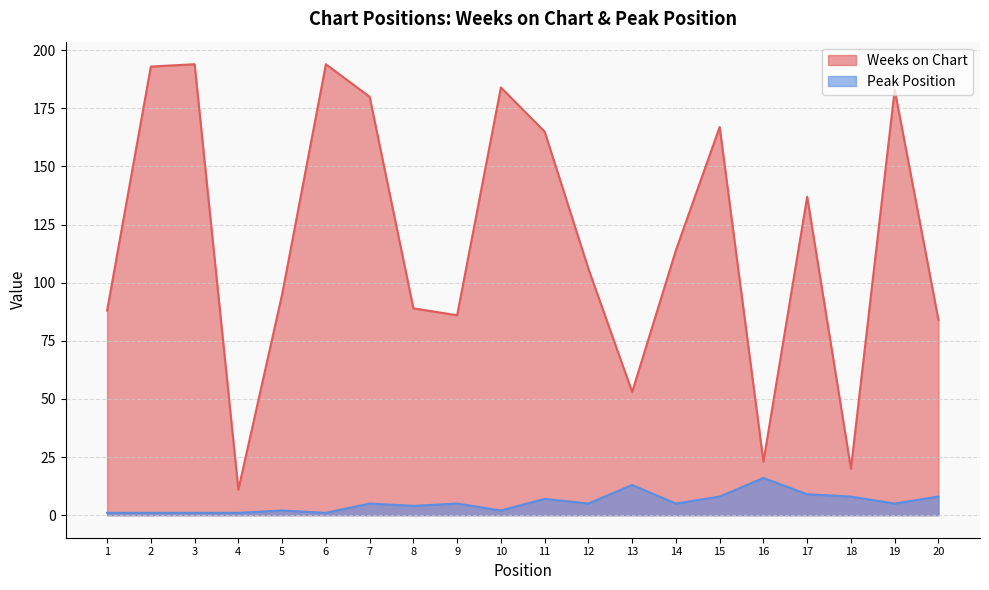

At how many categories does at least one series exceed 130?

9